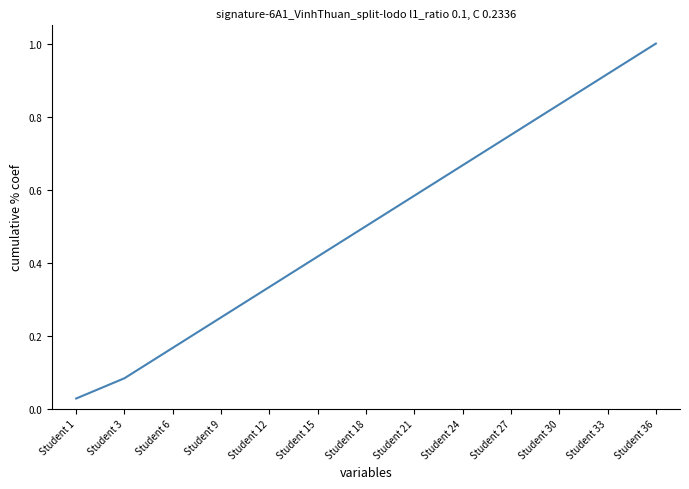

List the labels in order of value, smallest first.

Student 1, Student 3, Student 6, Student 9, Student 12, Student 15, Student 18, Student 21, Student 24, Student 27, Student 30, Student 33, Student 36